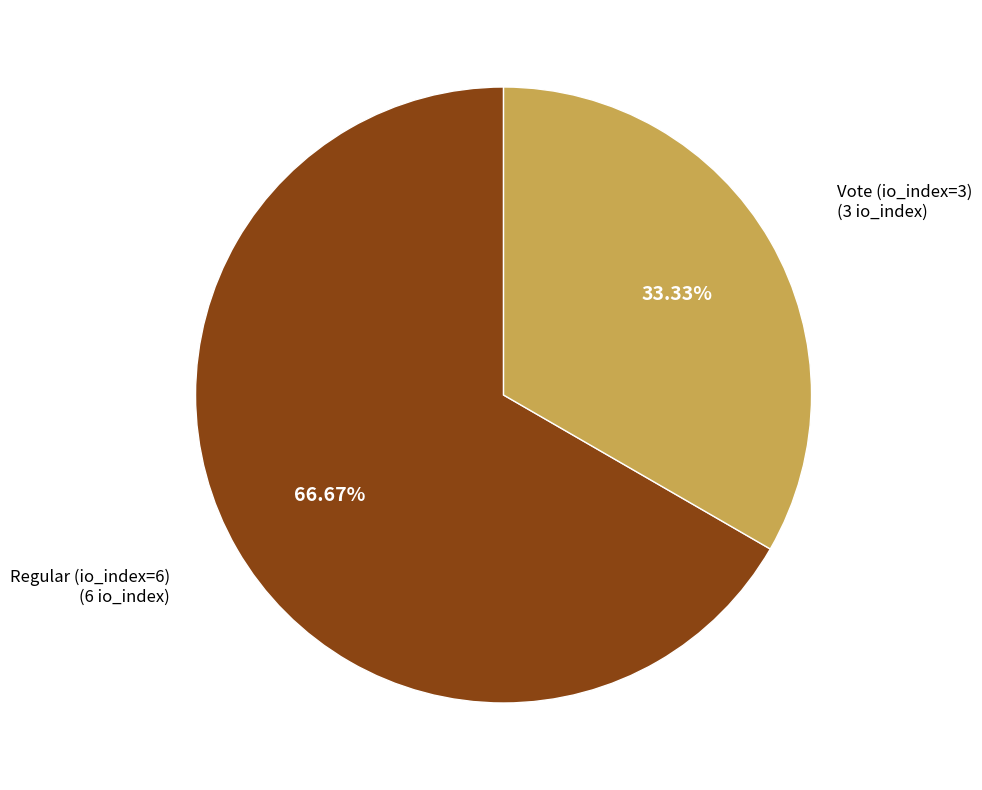

Is there any slice that represents more than half of the pie?

Yes